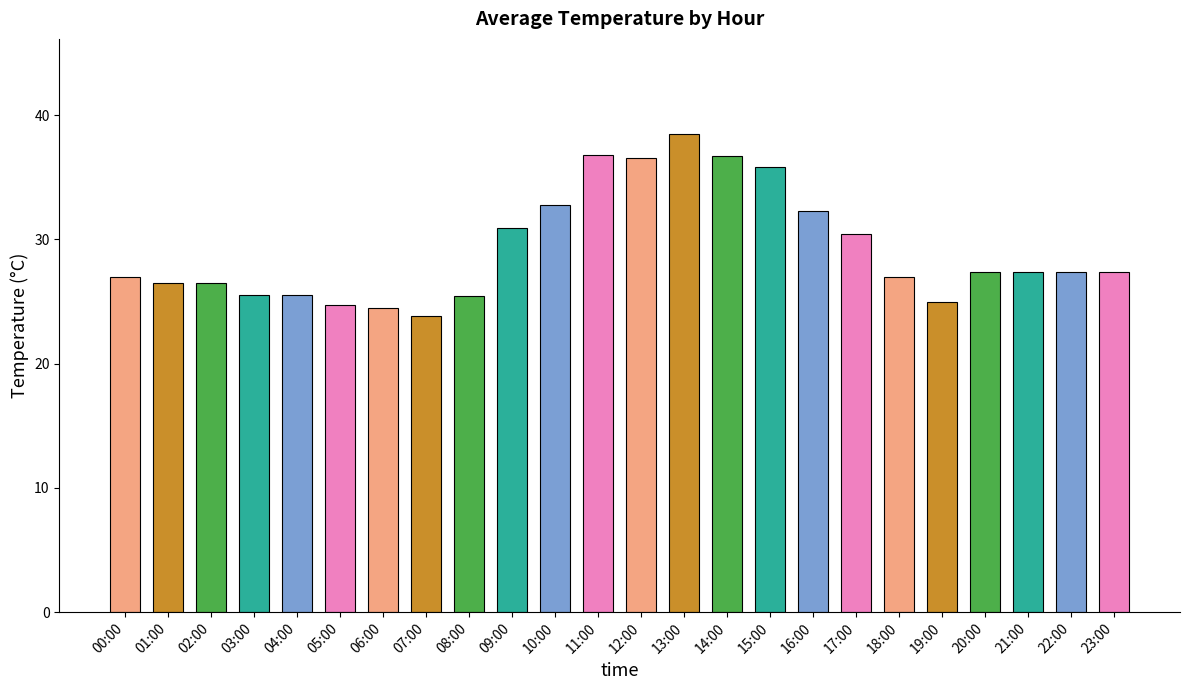

What value does the data have at 19:00?

25.0